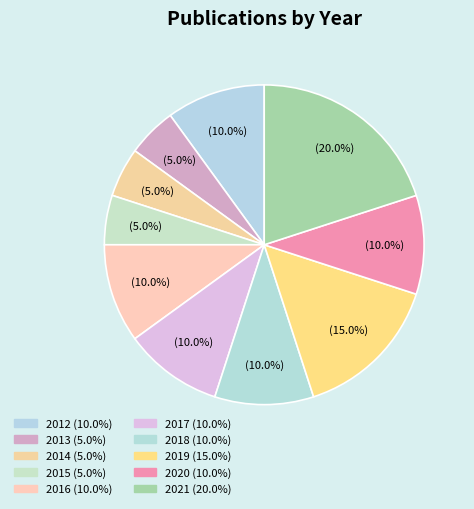

Which slice is the smallest?

2013